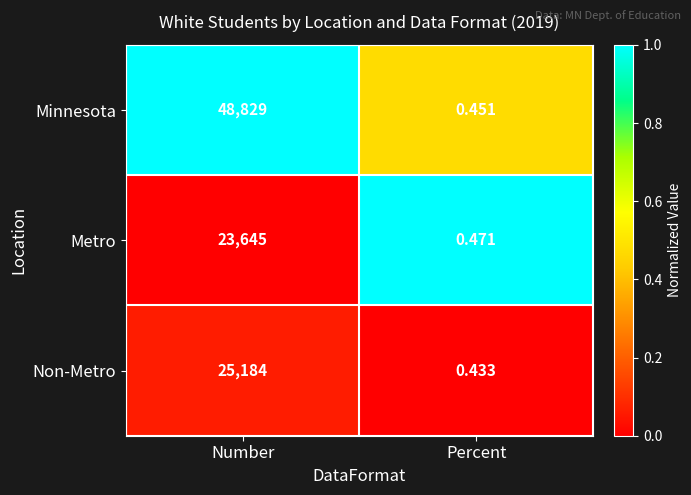

At which label does Metro reach its peak?

Number